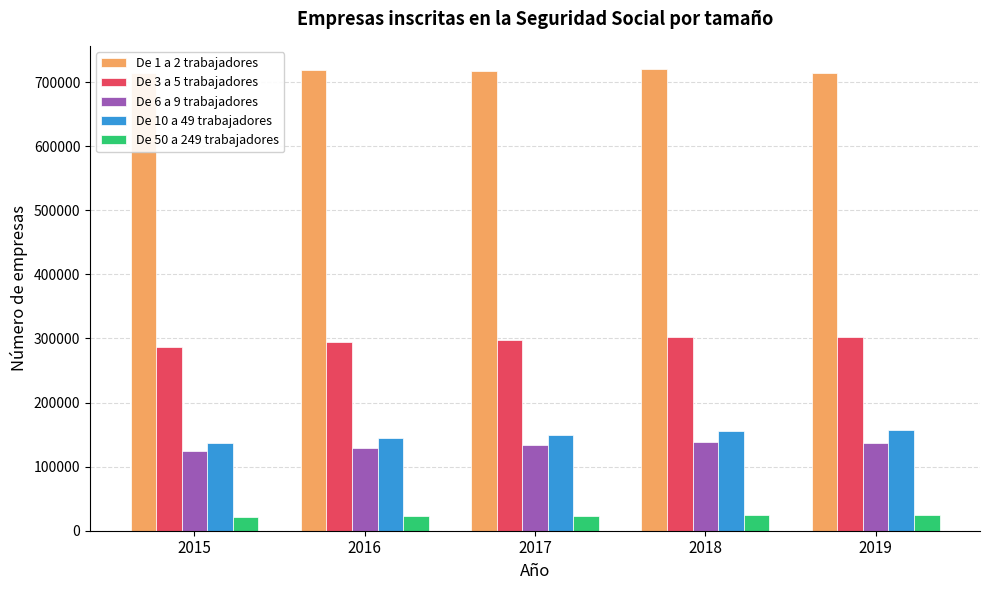

At how many categories does at least one series exceed 434422?

5